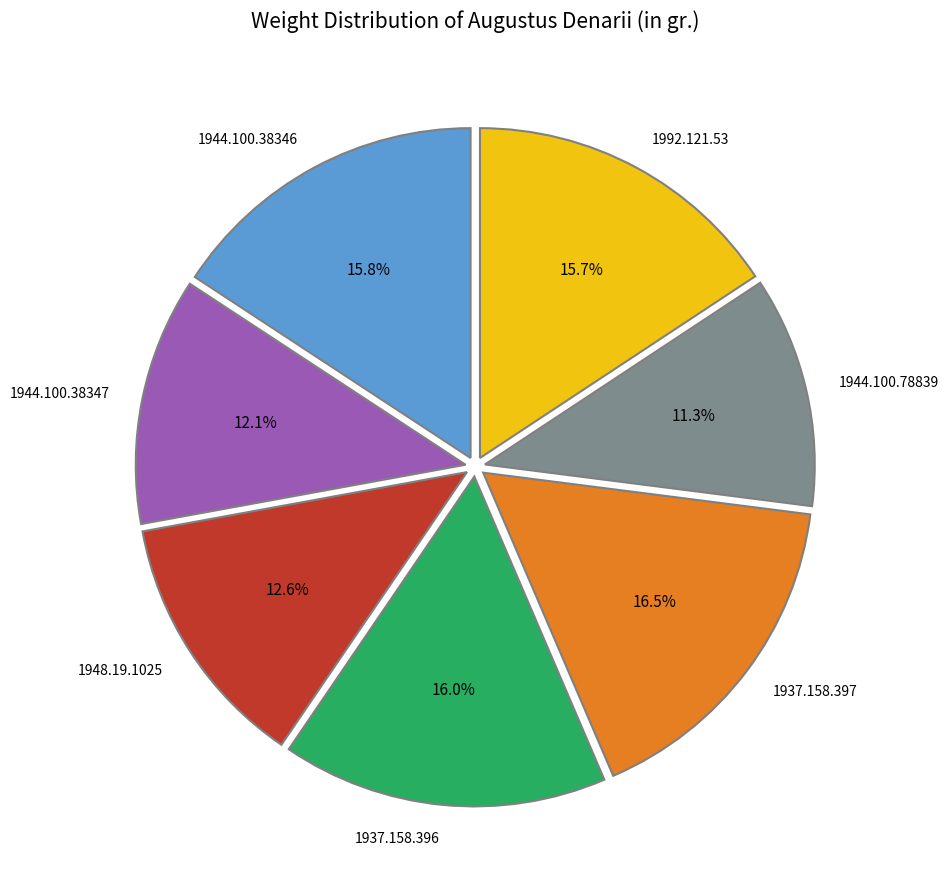

To the nearest percent, what percentage of the pie is 1944.100.78839?

11%